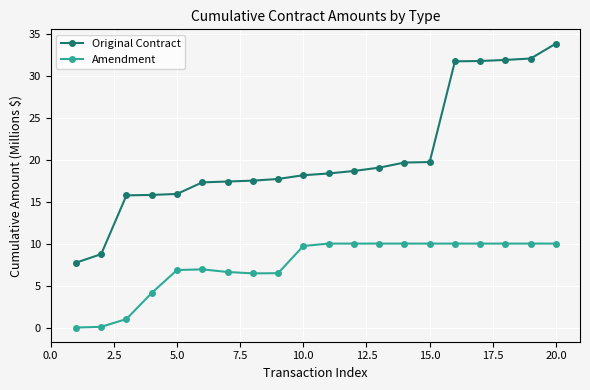

What is the highest value of the Original Contract series?

33.9